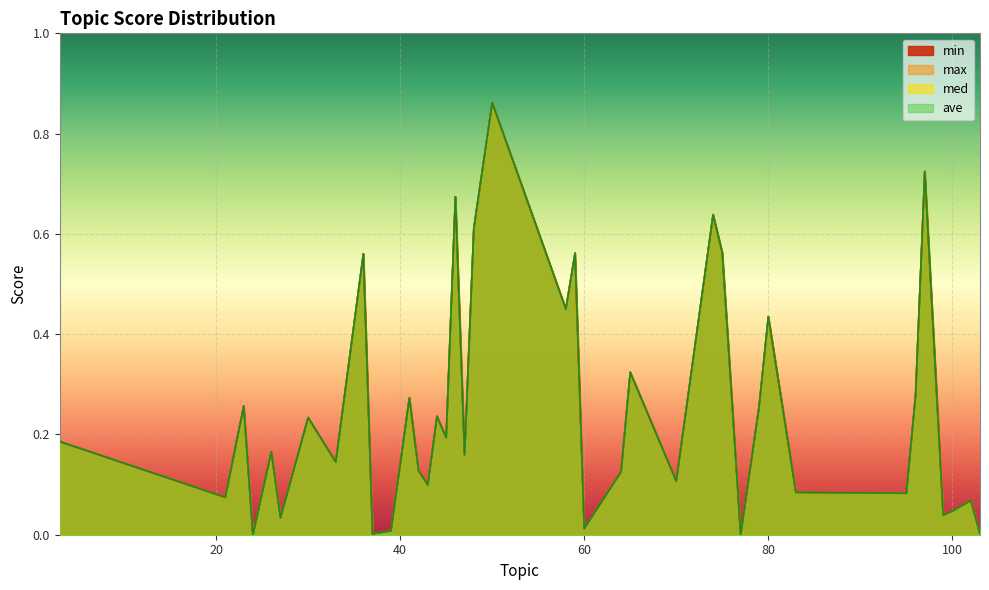

What is the highest value of the max series?

0.9